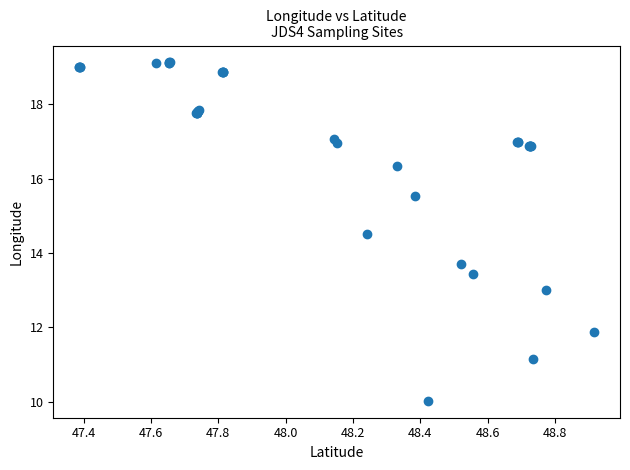

What Y value in the scatter plot is closest to 14?

13.7